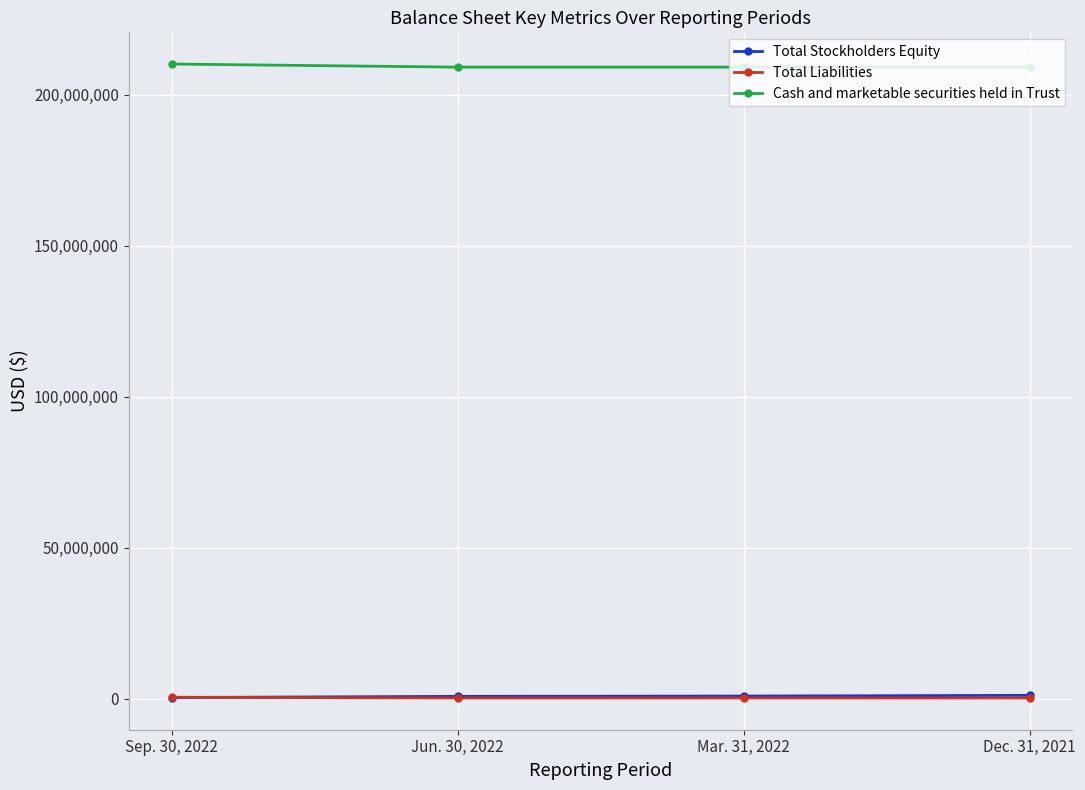

What are all the series names shown in the legend?

Total Stockholders Equity, Total Liabilities, Cash and marketable securities held in Trust